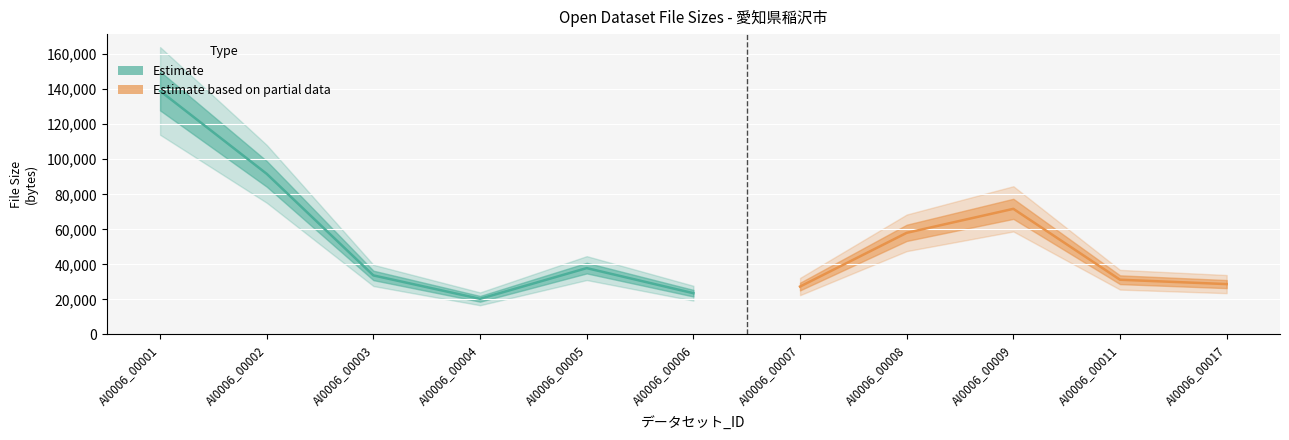

List the labels in order of value, smallest first.

AI0006_00004, AI0006_00006, AI0006_00007, AI0006_00017, AI0006_00011, AI0006_00003, AI0006_00005, AI0006_00008, AI0006_00009, AI0006_00002, AI0006_00001